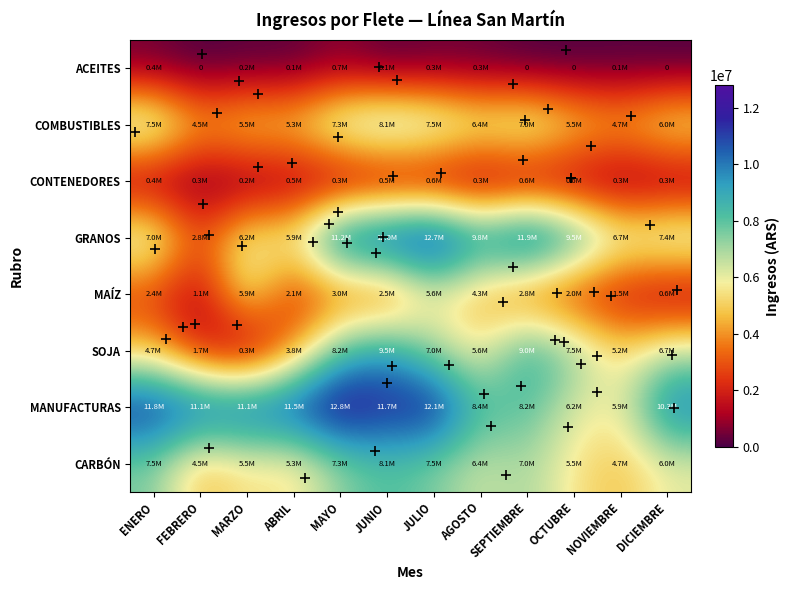

How many values in the MAÍZ series exceed 2544266?

5